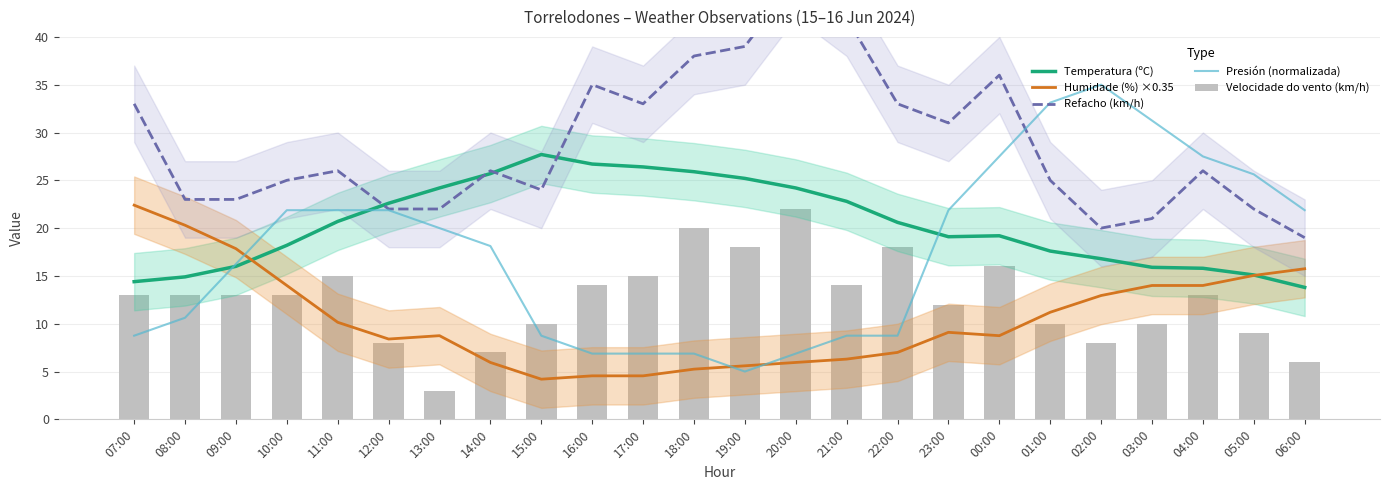

List the labels in order of Velocidade do vento (km/h) value, largest first.

20:00, 18:00, 19:00, 22:00, 00:00, 11:00, 17:00, 16:00, 21:00, 07:00, 08:00, 09:00, 10:00, 04:00, 23:00, 15:00, 01:00, 03:00, 05:00, 12:00, 02:00, 14:00, 06:00, 13:00